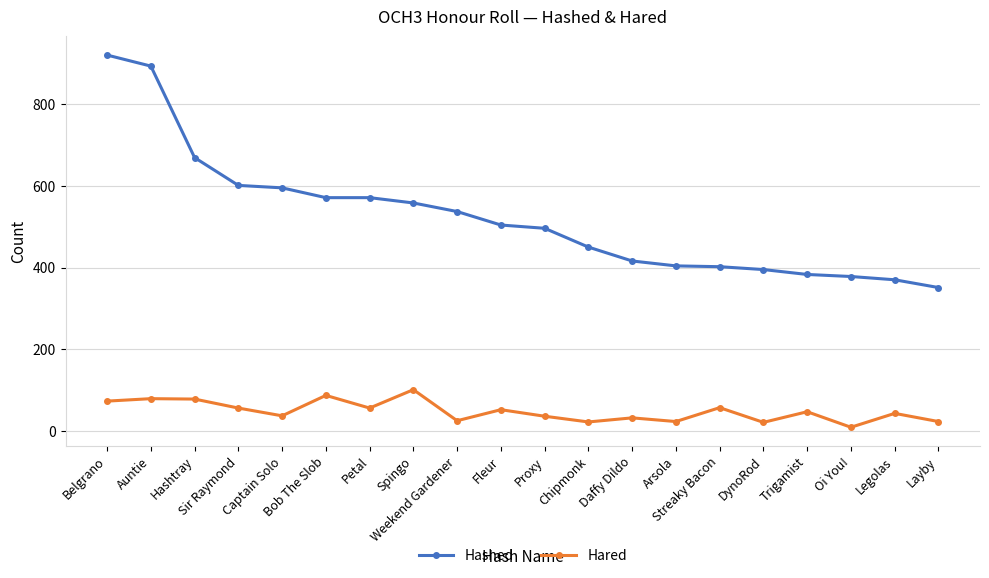

True or false: Hared has more than 2 interior local peaks.

True